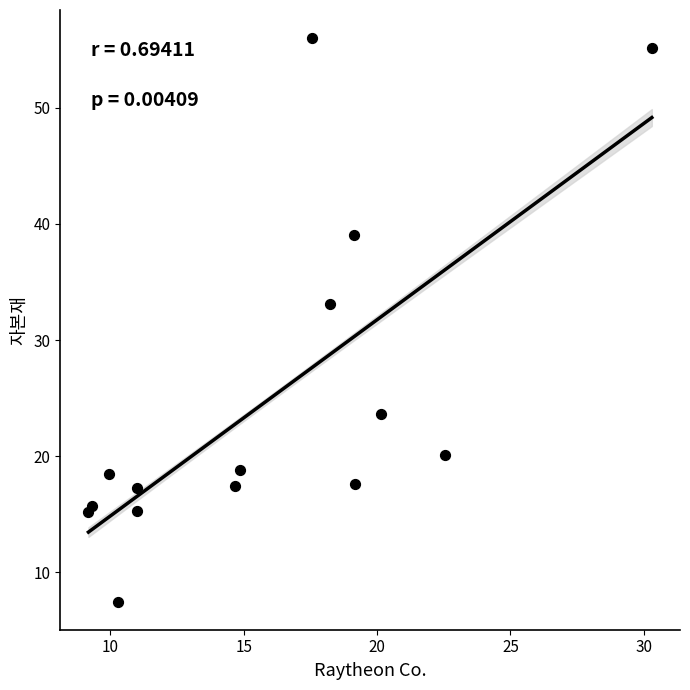

What is the range of Y values (max minus min)?

48.5